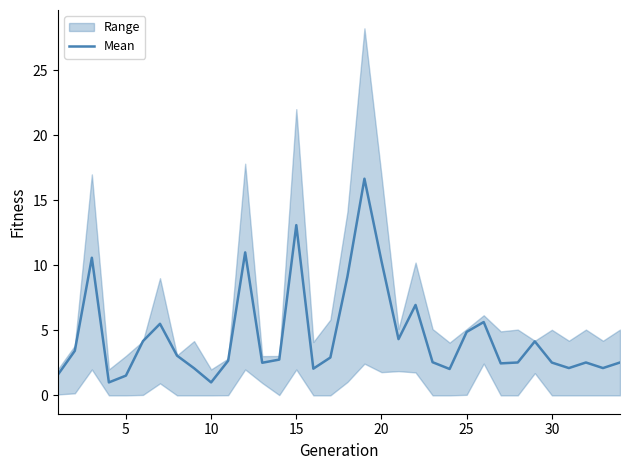

Reading left to right, extract all data points from this chart.

1.6	3.4	10.6	1.0	1.5	4.2	5.5	3.1	2.1	1.0	2.7	11.0	2.5	2.8	13.1	2.1	2.9	9.1	16.7	10.3	4.3	7.0	2.5	2.0	4.9	5.6	2.5	2.5	4.1	2.5	2.1	2.5	2.1	2.5